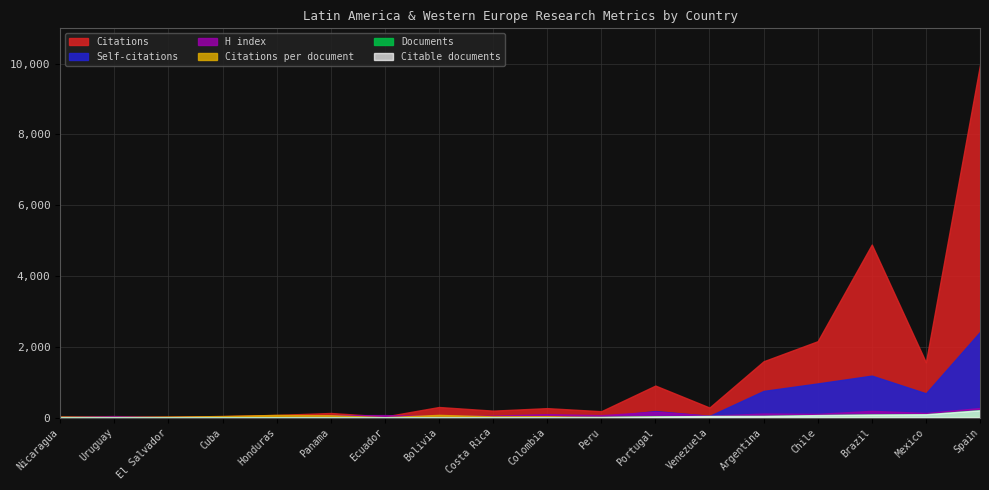

What are all the series names shown in the legend?

Citations, Self-citations, Citations per document, H index, Documents, Citable documents